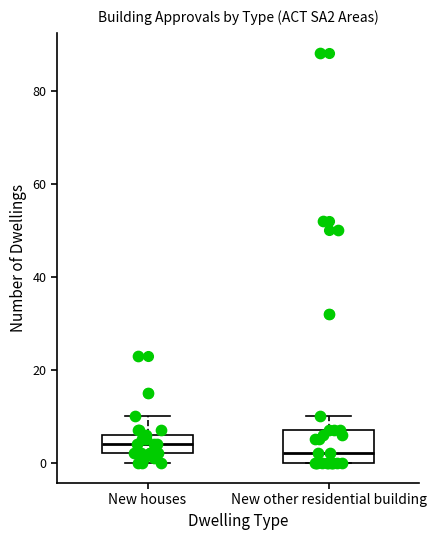

Which box's median line is the lowest?

New other residential building